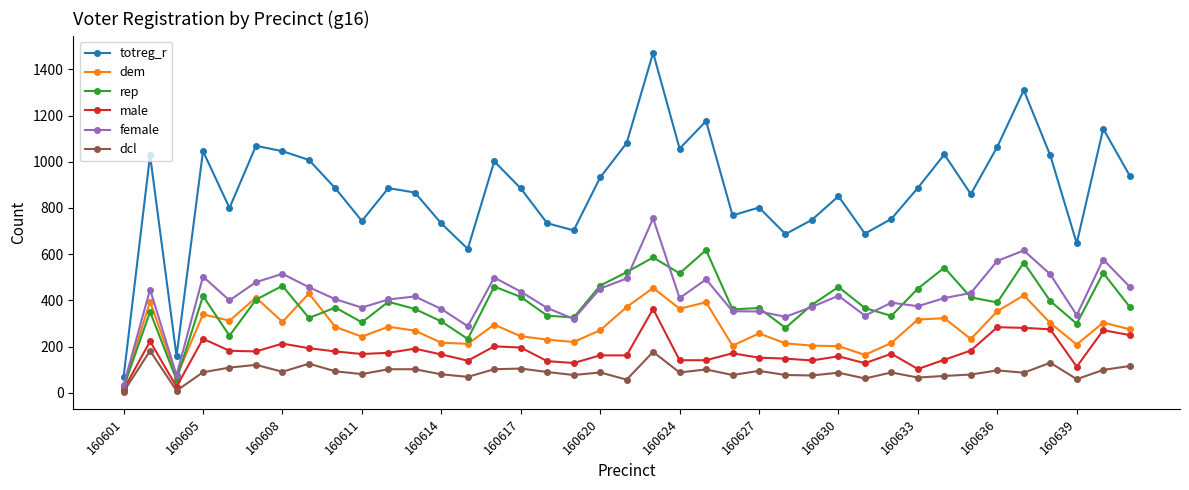

List the series in order of their peak value, lowest first.

dcl, male, dem, rep, female, totreg_r